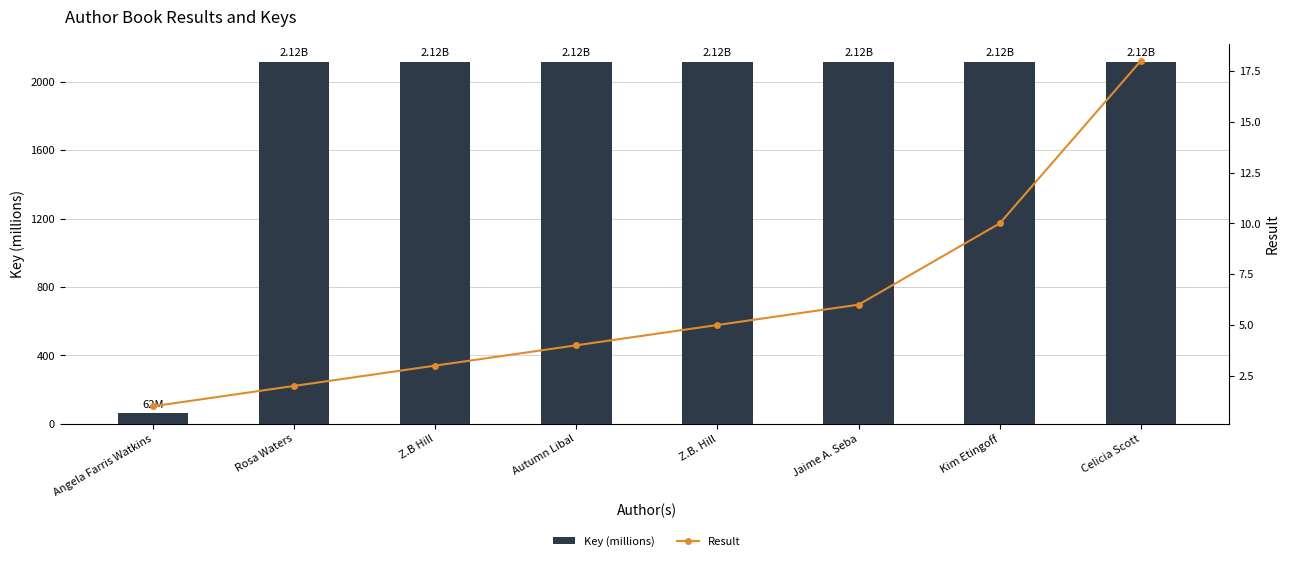

Which series changed the most between Jaime A. Seba and Kim Etingoff?

Result